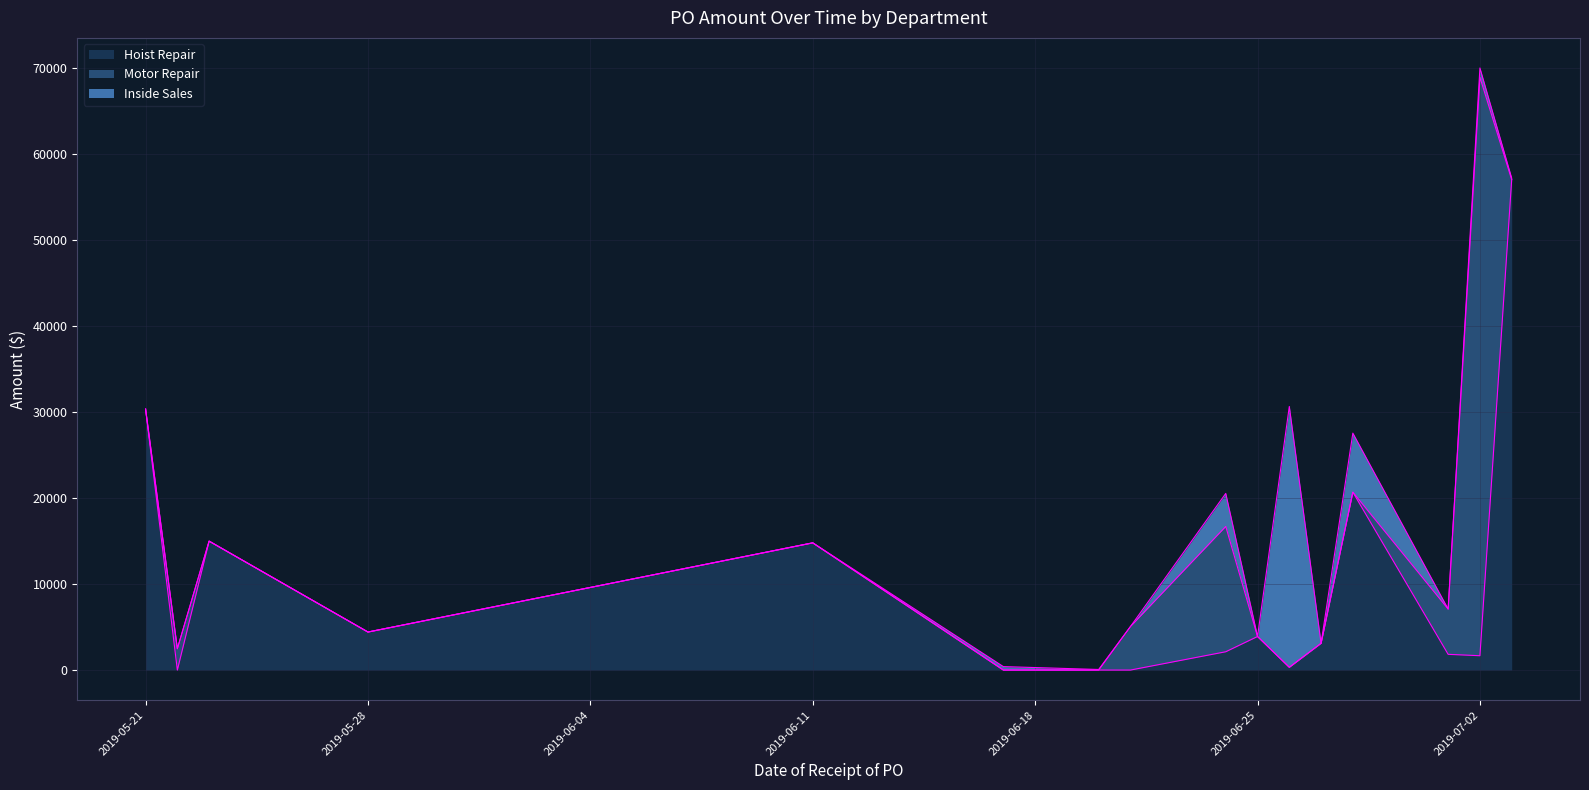

At which category does the chart reach its peak across all series?

2019-07-02